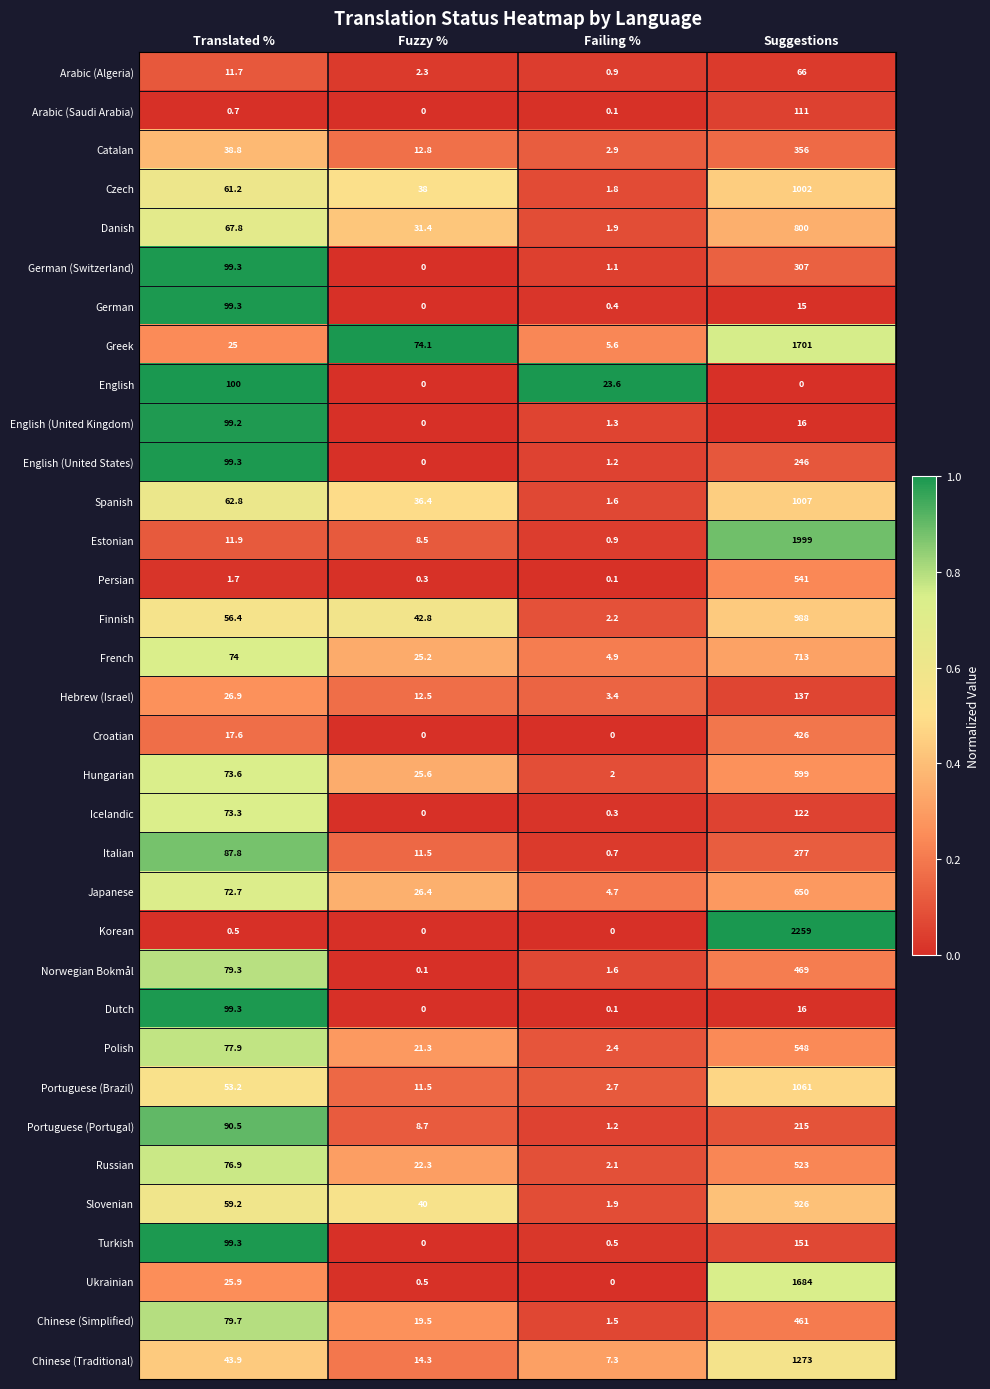

True or false: English (United Kingdom) has a value of 169.6 at Translated %.

False